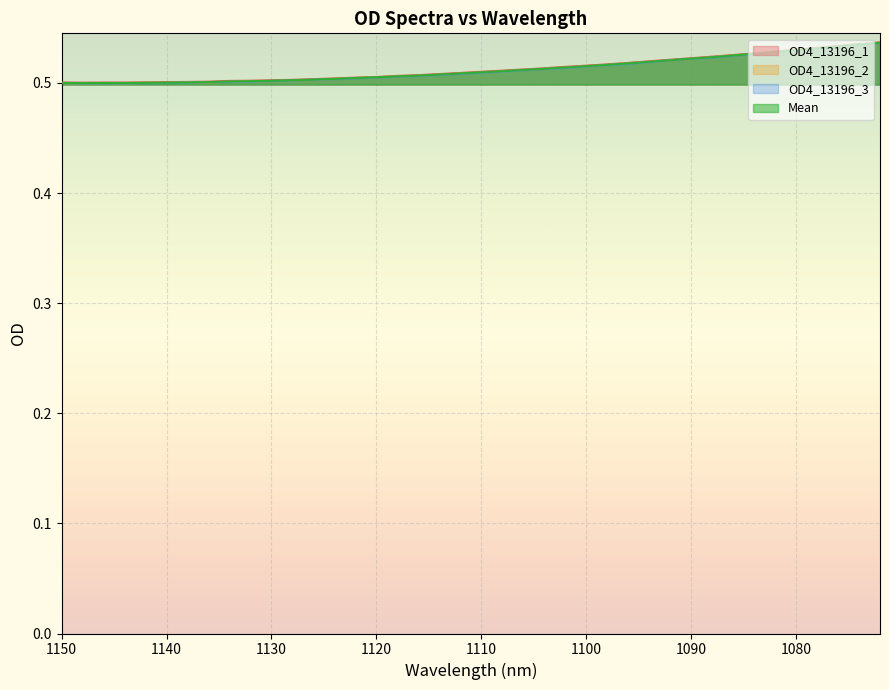

Reading right to left, what are all the values shown in this chart?

OD4_13196_1: 0.5	0.5	0.5	0.5	0.5	0.5	0.5	0.5	0.5	0.5	0.5	0.5	0.5	0.5	0.5	0.5	0.5	0.5	0.5	0.5	0.5	0.5	0.5	0.5	0.5	0.5	0.5	0.5	0.5	0.5	0.5	0.5	0.5	0.5	0.5	0.5	0.5	0.5	0.5	0.5
OD4_13196_2: 0.5	0.5	0.5	0.5	0.5	0.5	0.5	0.5	0.5	0.5	0.5	0.5	0.5	0.5	0.5	0.5	0.5	0.5	0.5	0.5	0.5	0.5	0.5	0.5	0.5	0.5	0.5	0.5	0.5	0.5	0.5	0.5	0.5	0.5	0.5	0.5	0.5	0.5	0.5	0.5
OD4_13196_3: 0.5	0.5	0.5	0.5	0.5	0.5	0.5	0.5	0.5	0.5	0.5	0.5	0.5	0.5	0.5	0.5	0.5	0.5	0.5	0.5	0.5	0.5	0.5	0.5	0.5	0.5	0.5	0.5	0.5	0.5	0.5	0.5	0.5	0.5	0.5	0.5	0.5	0.5	0.5	0.5
Mean: 0.5	0.5	0.5	0.5	0.5	0.5	0.5	0.5	0.5	0.5	0.5	0.5	0.5	0.5	0.5	0.5	0.5	0.5	0.5	0.5	0.5	0.5	0.5	0.5	0.5	0.5	0.5	0.5	0.5	0.5	0.5	0.5	0.5	0.5	0.5	0.5	0.5	0.5	0.5	0.5